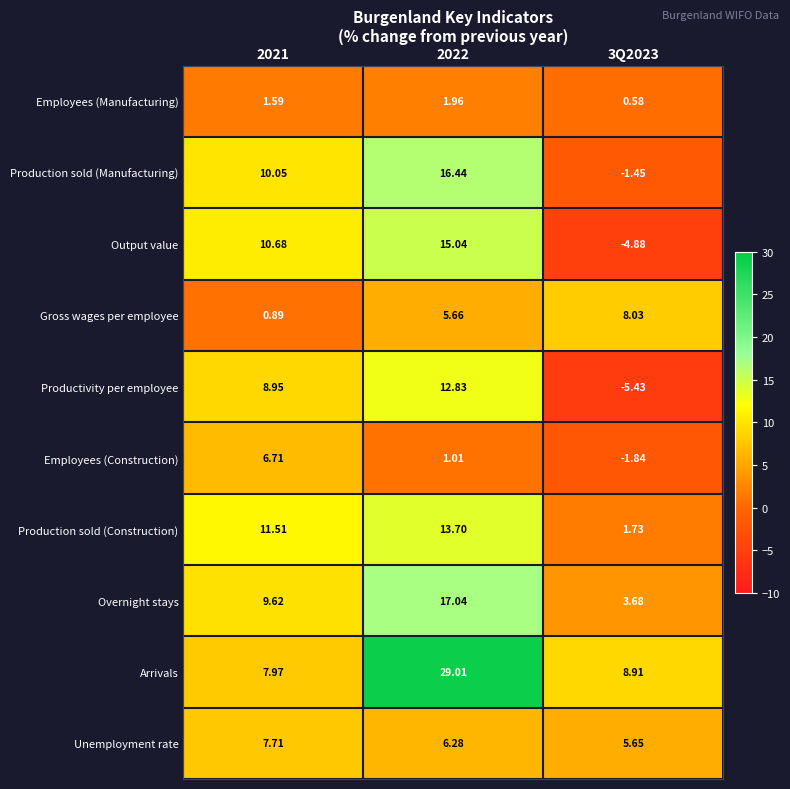

Which series has the widest spread of values?

Arrivals